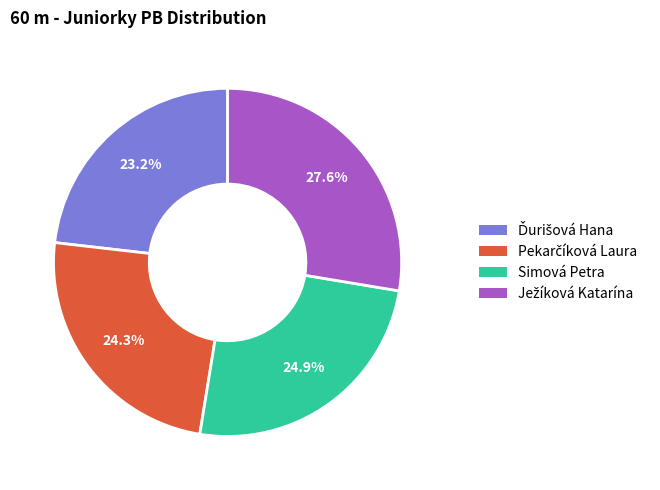

Is there a majority slice in this chart?

No